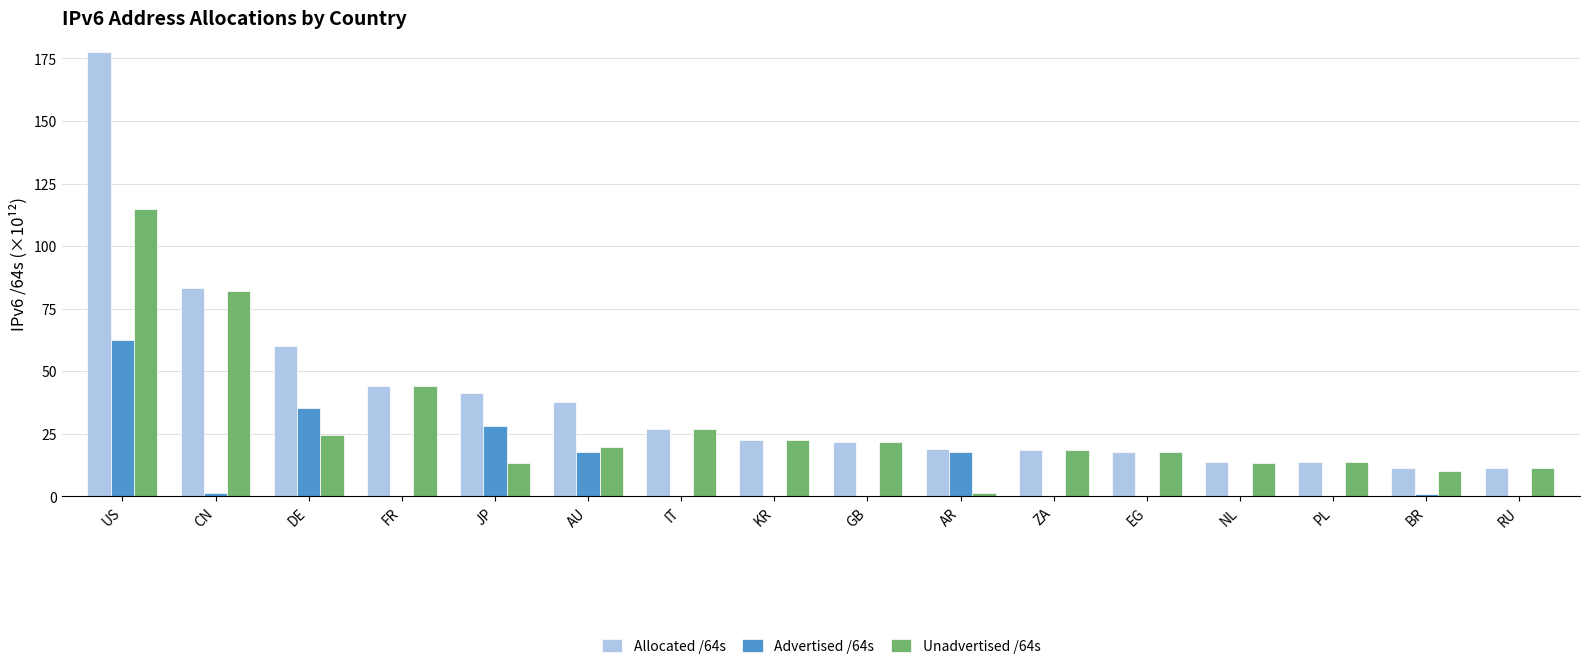

What is the total value across all series at NL?

27.4